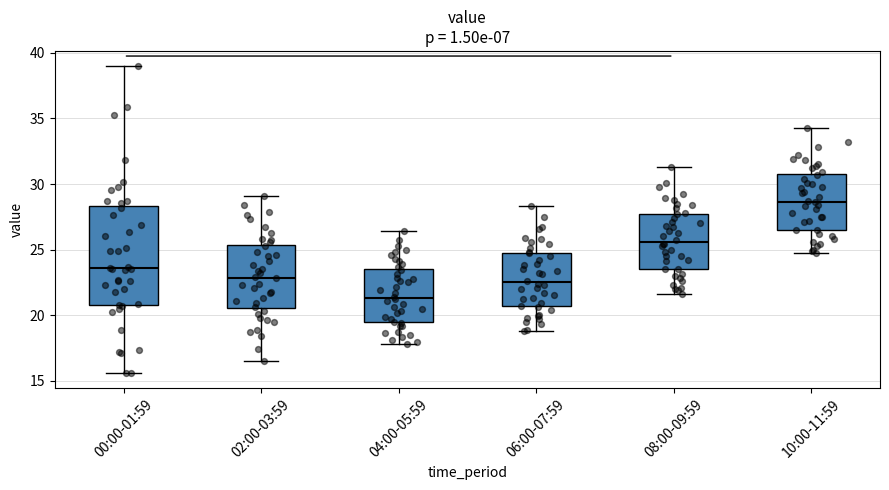

Reading left to right, transcribe this box plot: for each box, give where its median line is, the range the box spans, and where its two whiskers end, as read against the y-axis. The values are not printed on the chart, so give them approximately, as read against the axis.

00:00-01:59: median 23.5, box 21.0 to 28.5, whiskers 15.5 to 39.0
02:00-03:59: median 23.0, box 20.5 to 25.5, whiskers 16.5 to 29.0
04:00-05:59: median 21.5, box 19.5 to 23.5, whiskers 18.0 to 26.5
06:00-07:59: median 22.5, box 20.5 to 24.5, whiskers 19.0 to 28.5
08:00-09:59: median 25.5, box 23.5 to 27.5, whiskers 21.5 to 31.5
10:00-11:59: median 28.5, box 26.5 to 31.0, whiskers 24.5 to 34.5